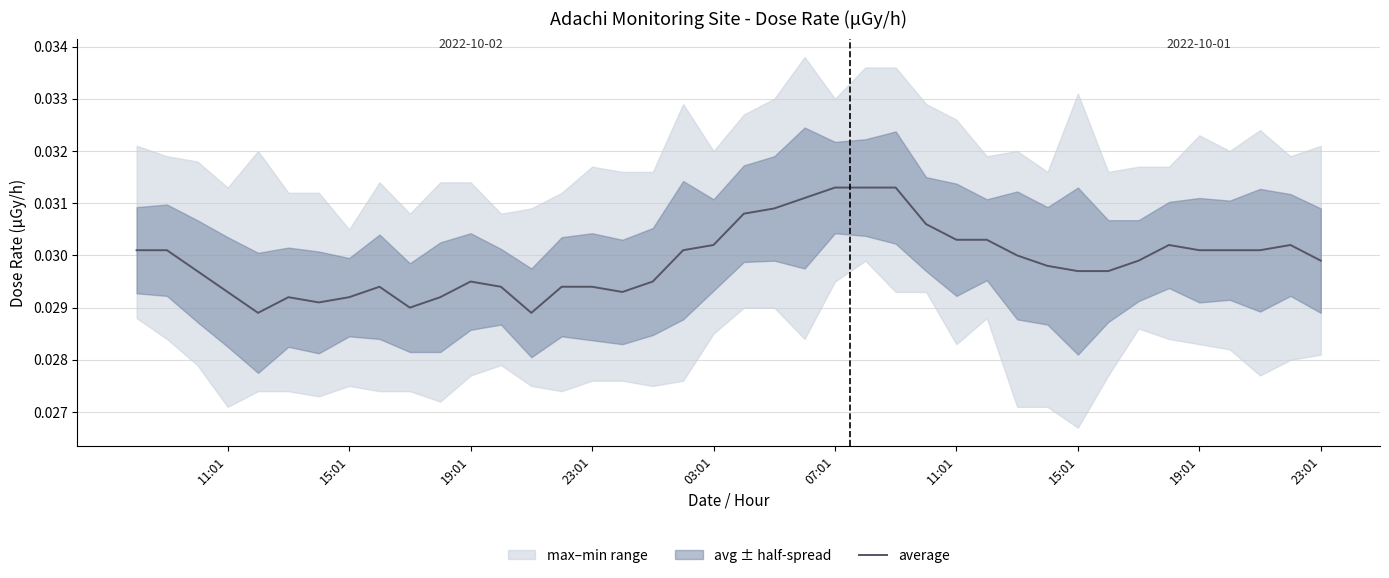

The chart shows a value of 0.1 at 34. True or false?

False